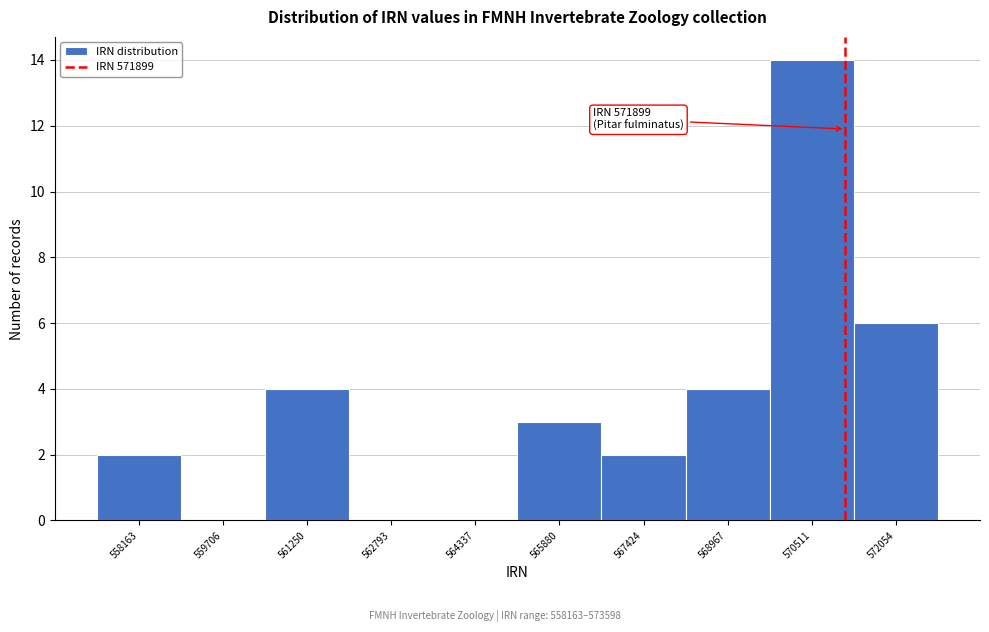

Reading left to right, what are all the values shown in this chart?

558163=2	559706=0	561250=4	562793=0	564337=0	565880=3	567424=2	568967=4	570511=14	572054=6